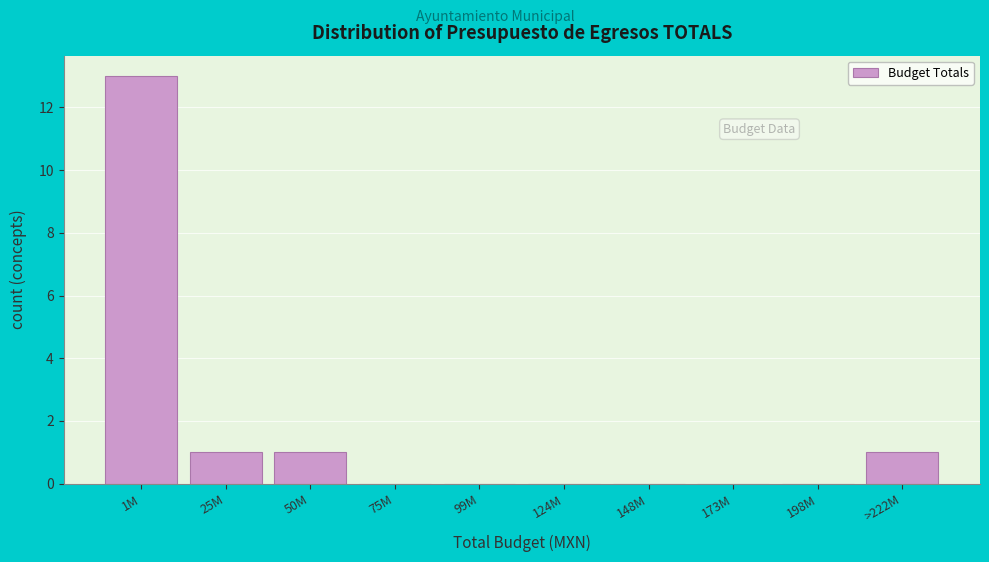

Reading left to right, extract all data points from this chart.

1M=13	25M=1	50M=1	75M=0	99M=0	124M=0	148M=0	173M=0	198M=0	>222M=1